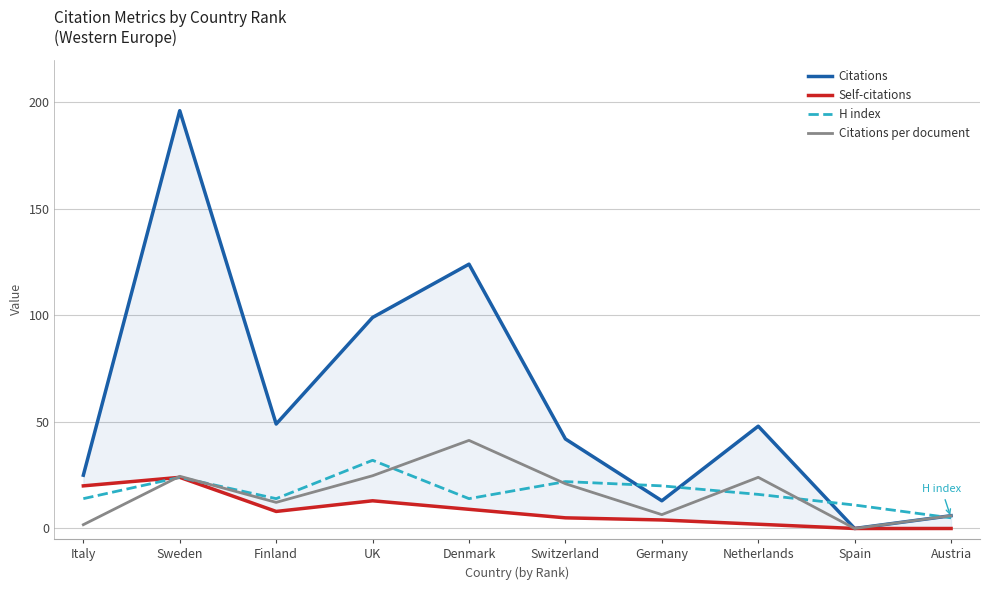

Where is the first local maximum for Citations?

Sweden